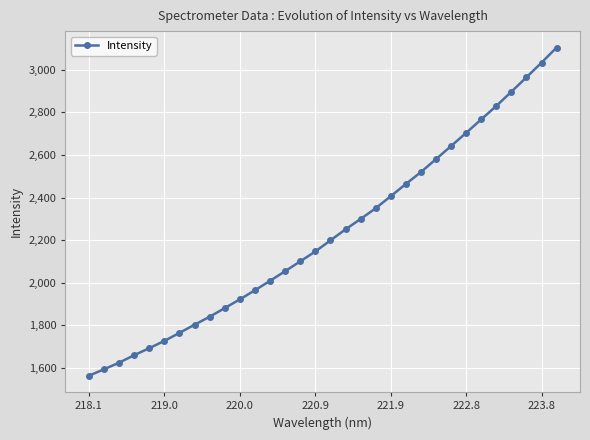

What is the difference between the maximum and minimum values?

1540.0